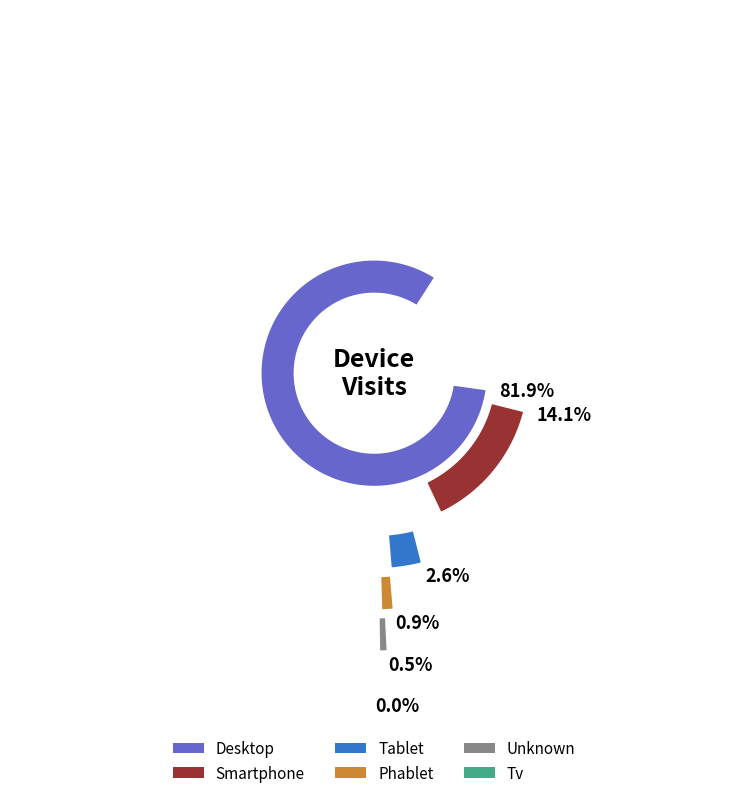

Which slice is the smallest?

Tv